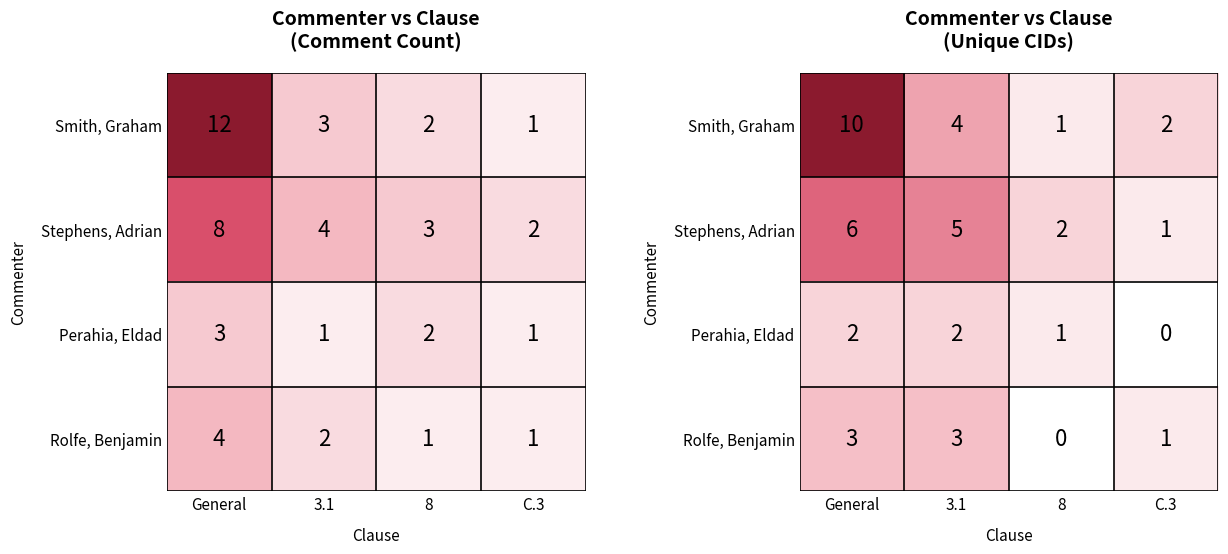

At which label does Smith, Graham first exceed 4?

General